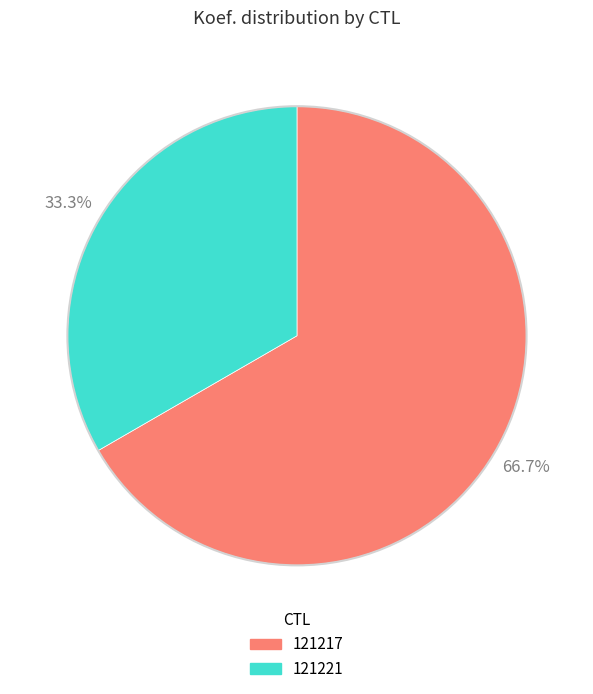

Combined, do 121221 and 121217 account for over 50%?

Yes